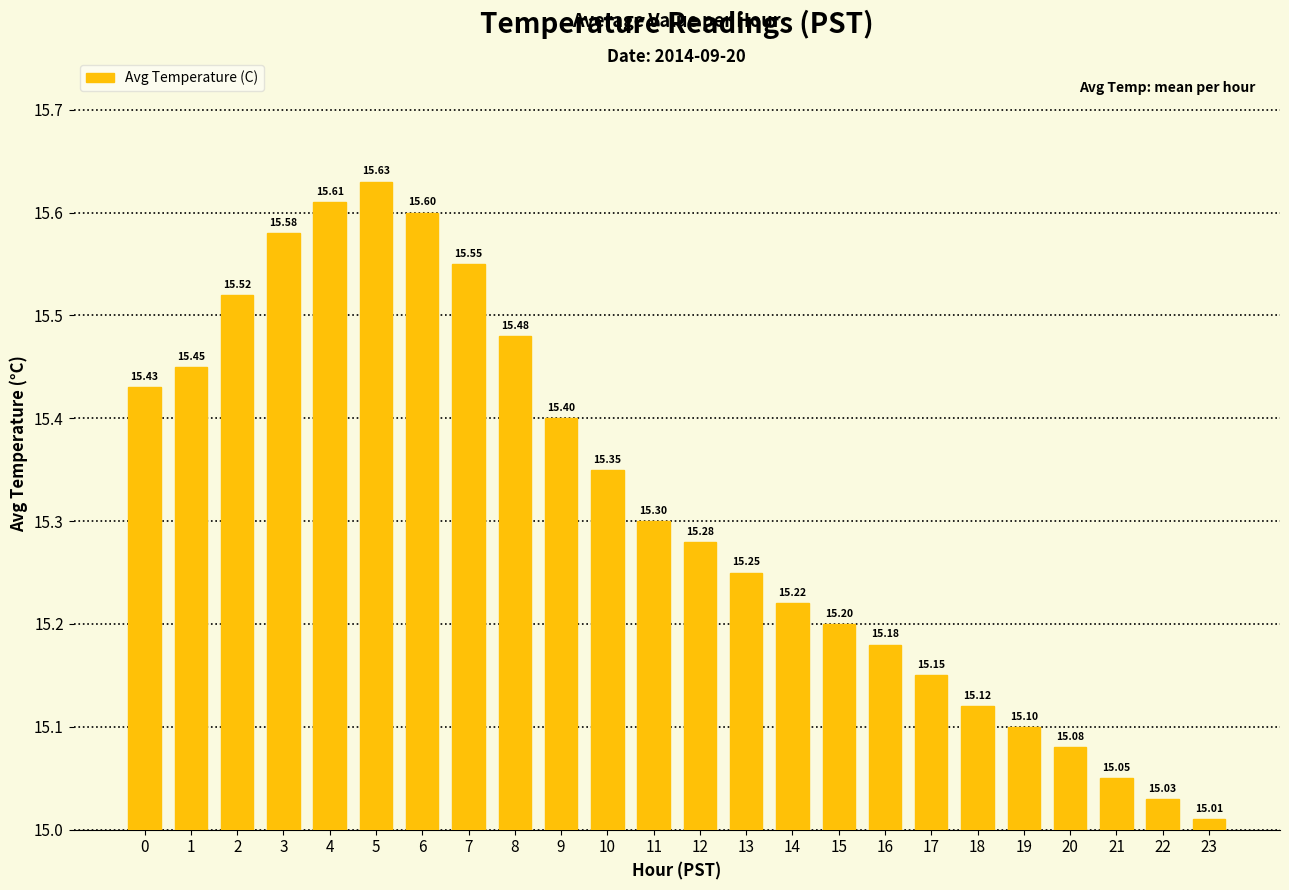

List the labels in order of value, smallest first.

23, 22, 21, 20, 19, 18, 17, 16, 15, 14, 13, 12, 11, 10, 9, 0, 1, 8, 2, 7, 3, 6, 4, 5